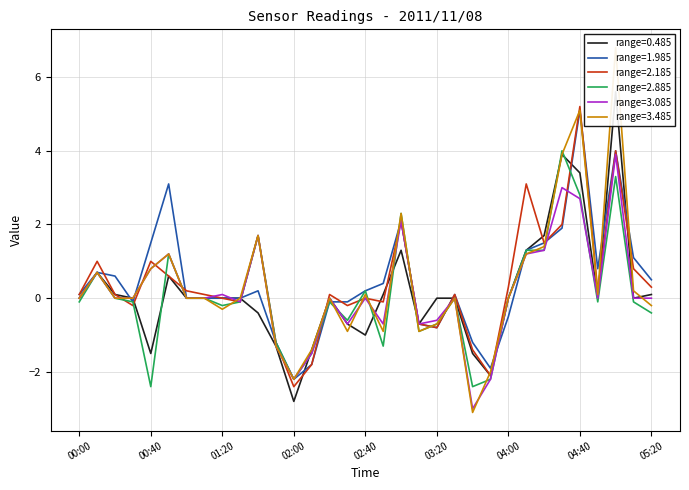

Reading left to right, transcribe all the data shown in this chart.

0.485: 0.0	0.7	0.1	-0.0	-1.5	0.6	0.0	-0.0	-0.0	0.0	-0.4	-1.3	-2.8	-1.4	-0.0	-0.7	-1.0	0.1	1.3	-0.7	-0.0	-0.0	-1.5	-2.1	-0.0	1.3	1.7	3.9	3.4	0.0	5.6	-0.0	0.1
1.985: 0.1	0.7	0.6	-0.1	1.5	3.1	-0.0	0.0	0.0	-0.0	0.2	-1.2	-2.2	-1.8	-0.1	-0.1	0.2	0.4	2.1	-0.7	-0.8	0.1	-1.2	-1.9	-0.5	1.3	1.5	1.9	5.1	0.8	4.0	1.1	0.5
2.185: 0.1	1.0	0.1	-0.2	1.0	0.6	0.2	0.1	-0.0	-0.1	1.7	-1.2	-2.4	-1.8	0.1	-0.2	-0.0	-0.1	2.1	-0.7	-0.8	0.1	-1.4	-2.1	0.3	3.1	1.5	2.0	5.2	0.2	4.0	0.8	0.3
2.885: -0.1	0.7	0.0	-0.1	-2.4	1.2	-0.0	-0.0	-0.2	-0.1	1.7	-1.2	-2.2	-1.5	-0.1	-0.6	0.2	-1.3	2.3	-0.9	-0.7	0.0	-2.4	-2.2	0.0	1.3	1.3	4.0	2.8	-0.1	3.3	-0.1	-0.4
3.085: 0.0	0.7	0.0	-0.0	0.8	1.2	-0.0	-0.0	0.1	-0.1	1.7	-1.3	-2.2	-1.5	-0.0	-0.7	0.0	-0.7	2.1	-0.7	-0.6	-0.0	-3.0	-2.2	-0.0	1.2	1.3	3.0	2.7	0.0	3.9	0.0	0.0
3.485: -0.0	0.7	-0.0	-0.0	0.8	1.2	-0.0	0.0	-0.3	-0.0	1.7	-1.3	-2.2	-1.4	-0.0	-0.9	0.1	-0.9	2.3	-0.9	-0.7	-0.0	-3.1	-2.0	-0.0	1.2	1.4	3.9	5.1	0.1	6.8	0.2	-0.2